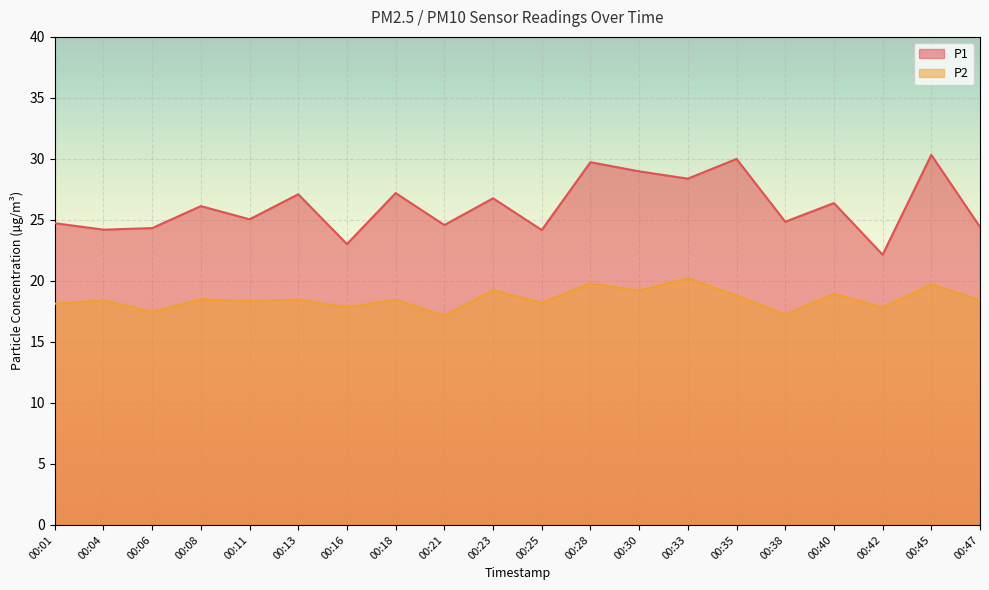

Which label corresponds to the largest value in the chart?

00:45